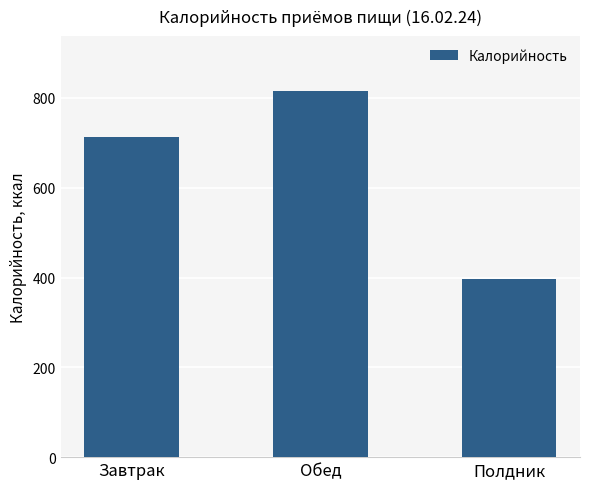

True or false: the data shows 815.4 at Обед.

True